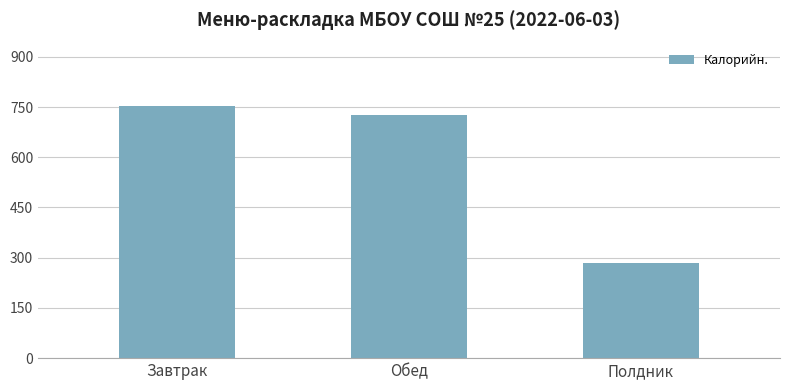

What is the difference between the maximum and minimum values?

468.3